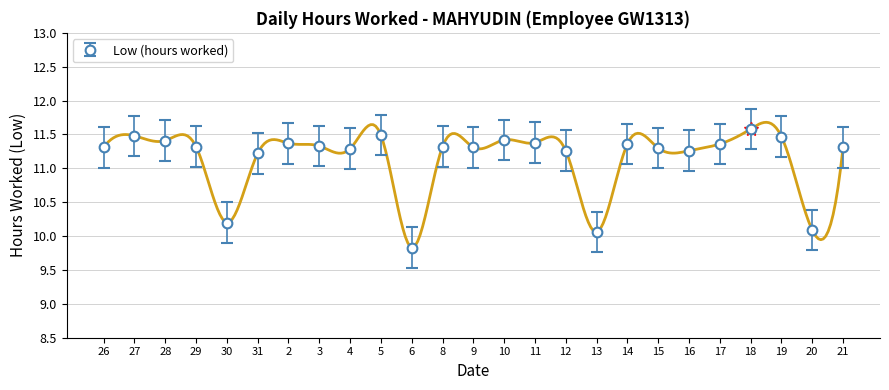

What is the greatest value displayed?

11.6